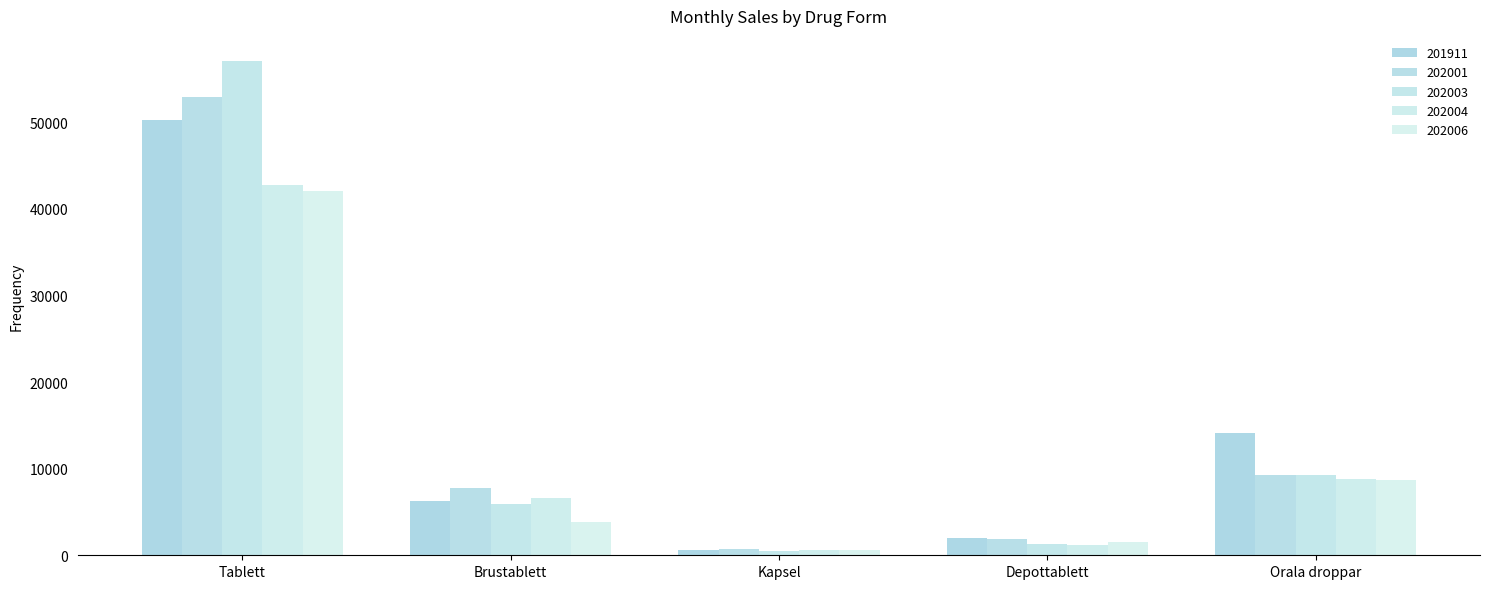

Where is 202004 nearest to the value 21680?

Orala droppar